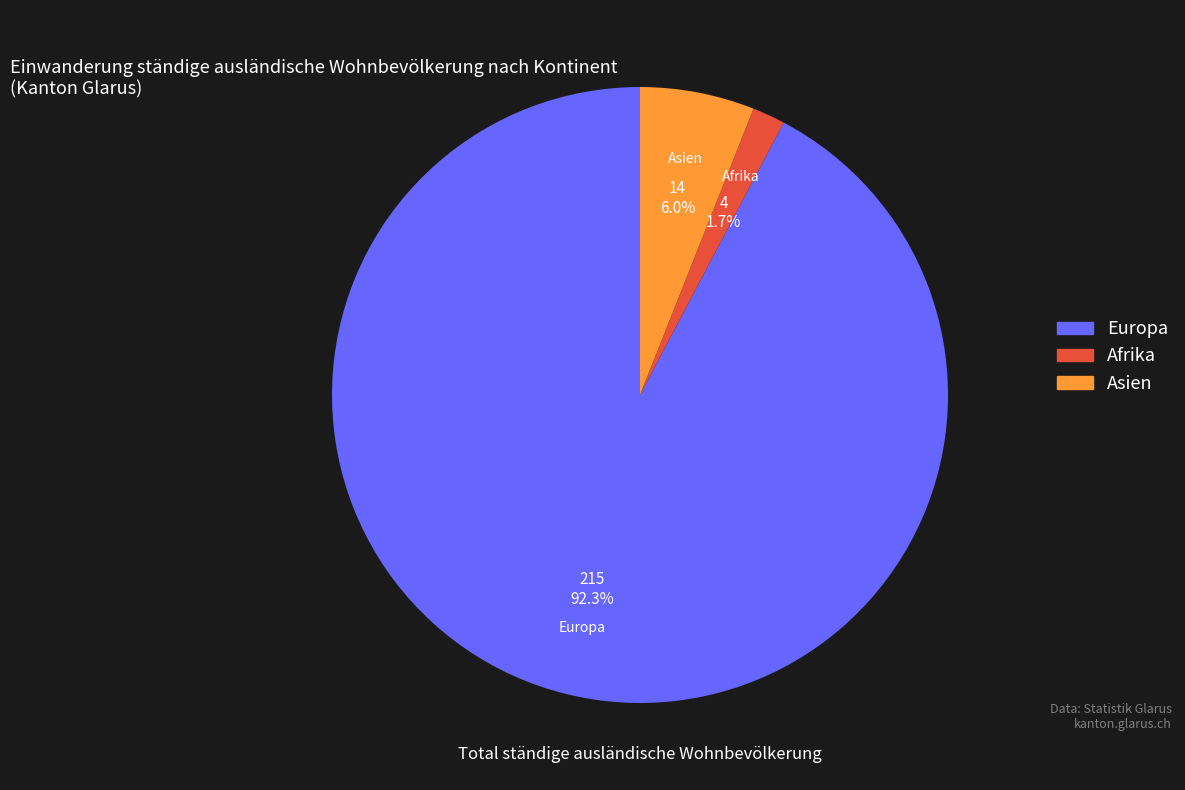

How many slices are in this pie chart?

3